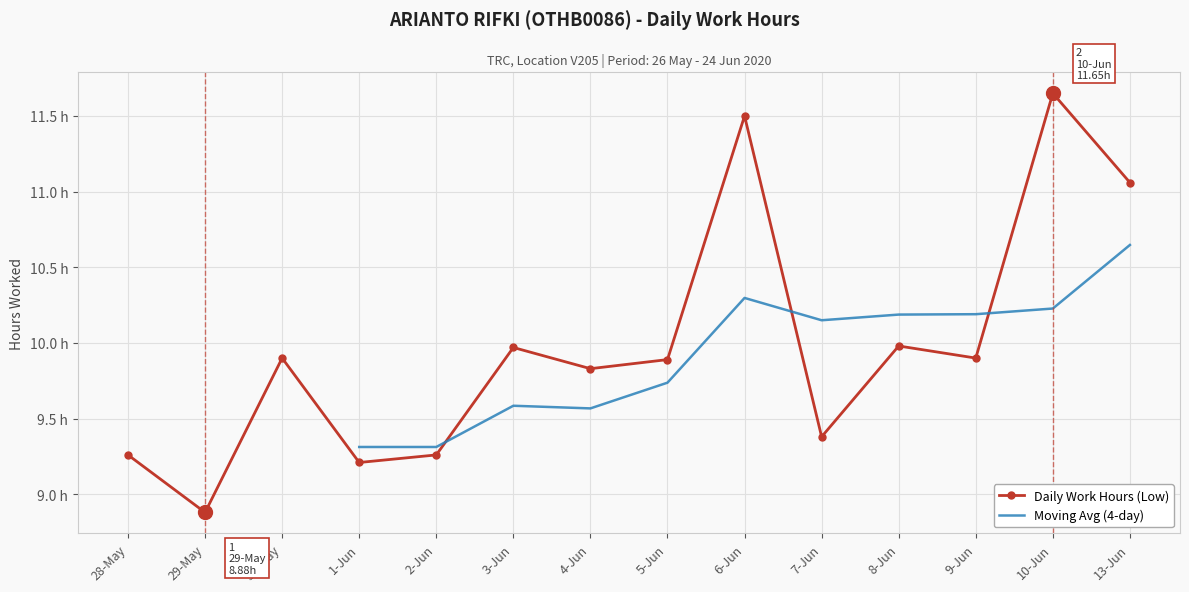

Reading left to right, extract all data points from this chart.

28-May=9.3	29-May=8.9	30-May=9.9	1-Jun=9.2	2-Jun=9.3	3-Jun=10.0	4-Jun=9.8	5-Jun=9.9	6-Jun=11.5	7-Jun=9.4	8-Jun=10.0	9-Jun=9.9	10-Jun=11.7	13-Jun=11.1